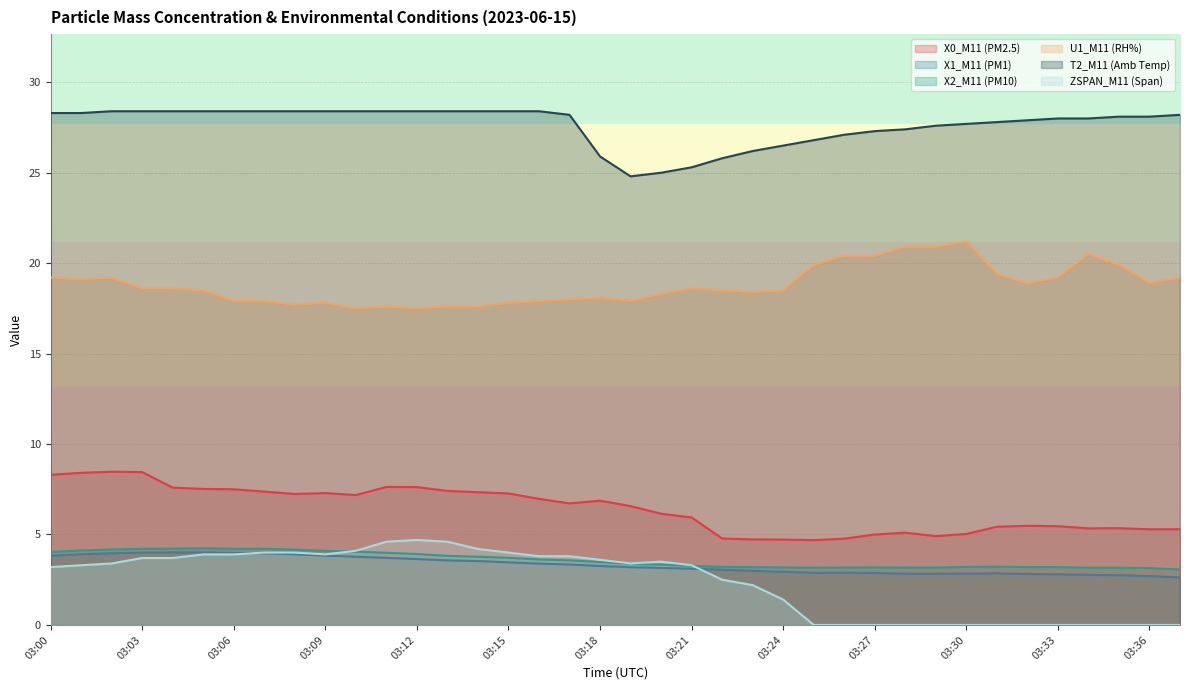

How many data points in U1_M11 (RH%) are less than 18?

12